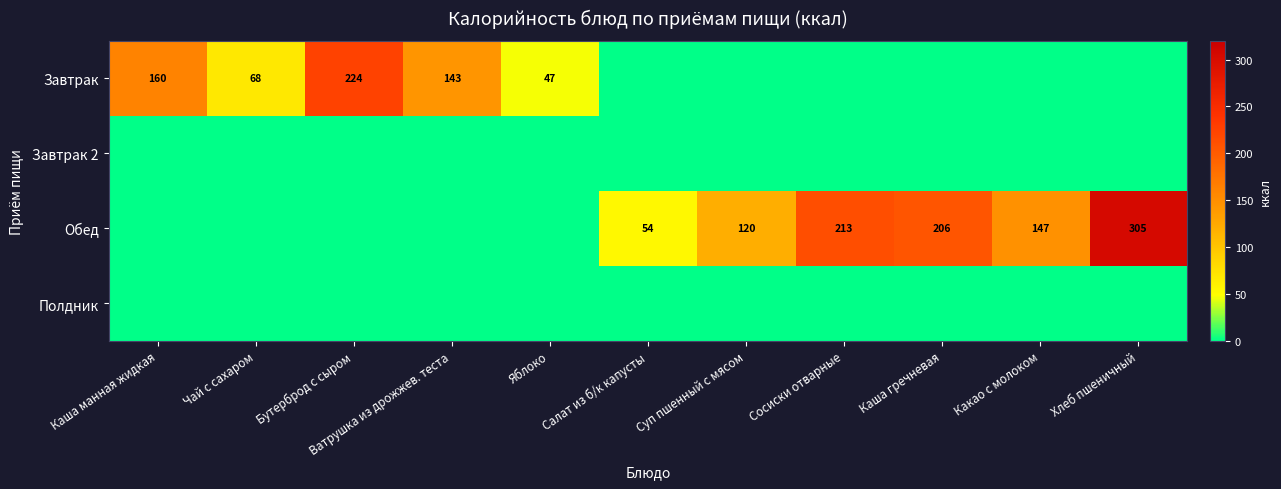

What is the difference between the highest and lowest values at Бутерброд с сыром?

224.2